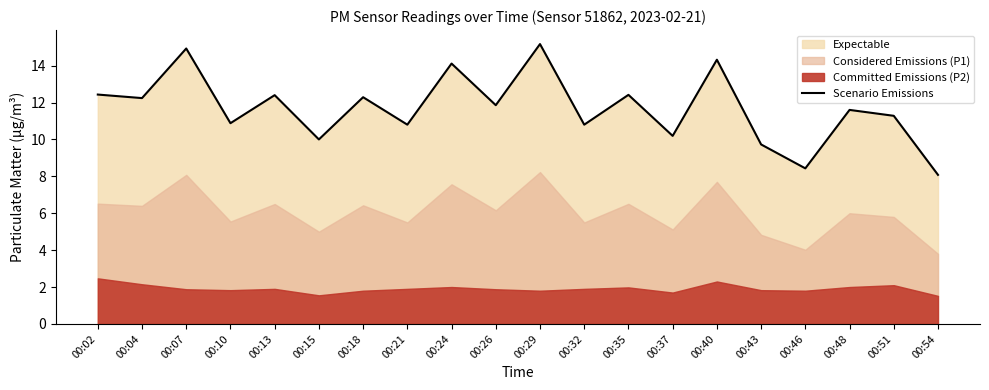

Reading left to right, transcribe all the data shown in this chart.

00:02=12.4	00:04=12.2	00:07=14.9	00:10=10.9	00:13=12.4	00:15=10.0	00:18=12.3	00:21=10.8	00:24=14.1	00:26=11.9	00:29=15.2	00:32=10.8	00:35=12.4	00:37=10.2	00:40=14.3	00:43=9.7	00:46=8.4	00:48=11.6	00:51=11.3	00:54=8.1